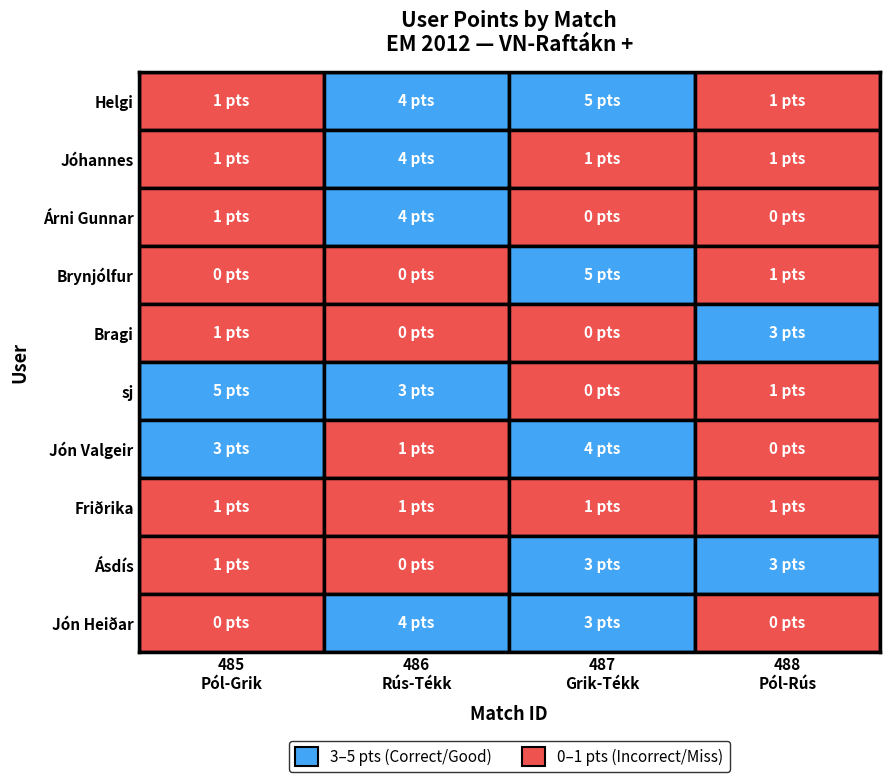

Is it true that Jón Valgeir equals 3 at 0?

True